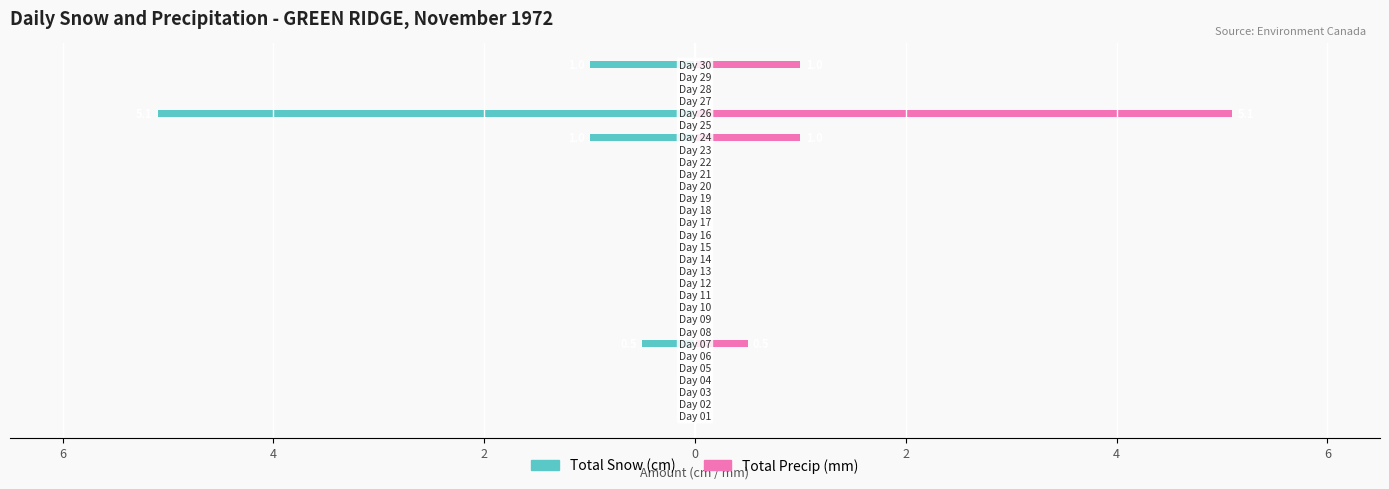

How many bars are there in total?

60